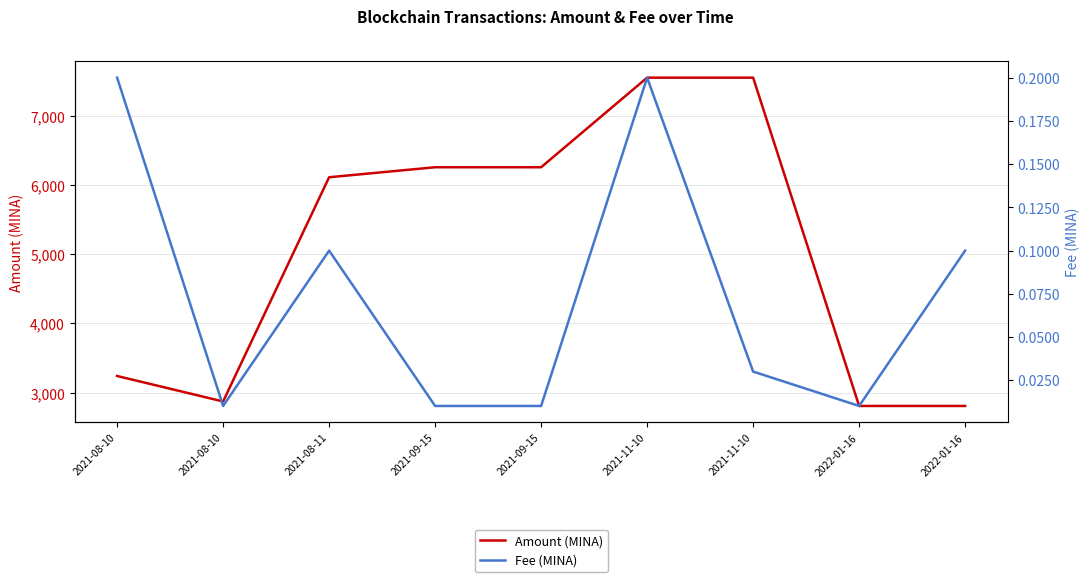

What is the label of the 1st point from the left?

2021-08-10